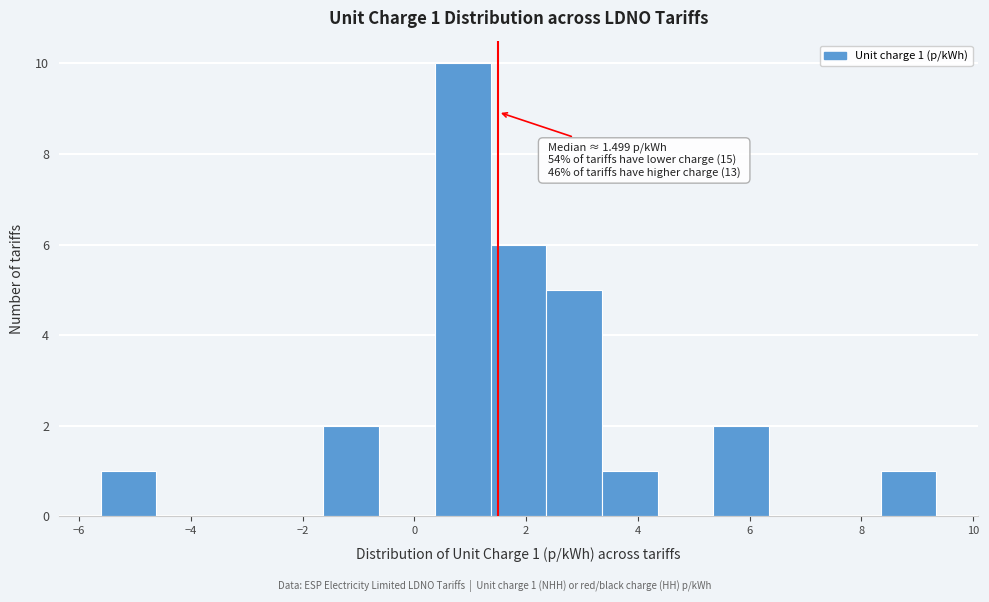

Which range on the x-axis has the tallest bar?

0.4 to 1.4